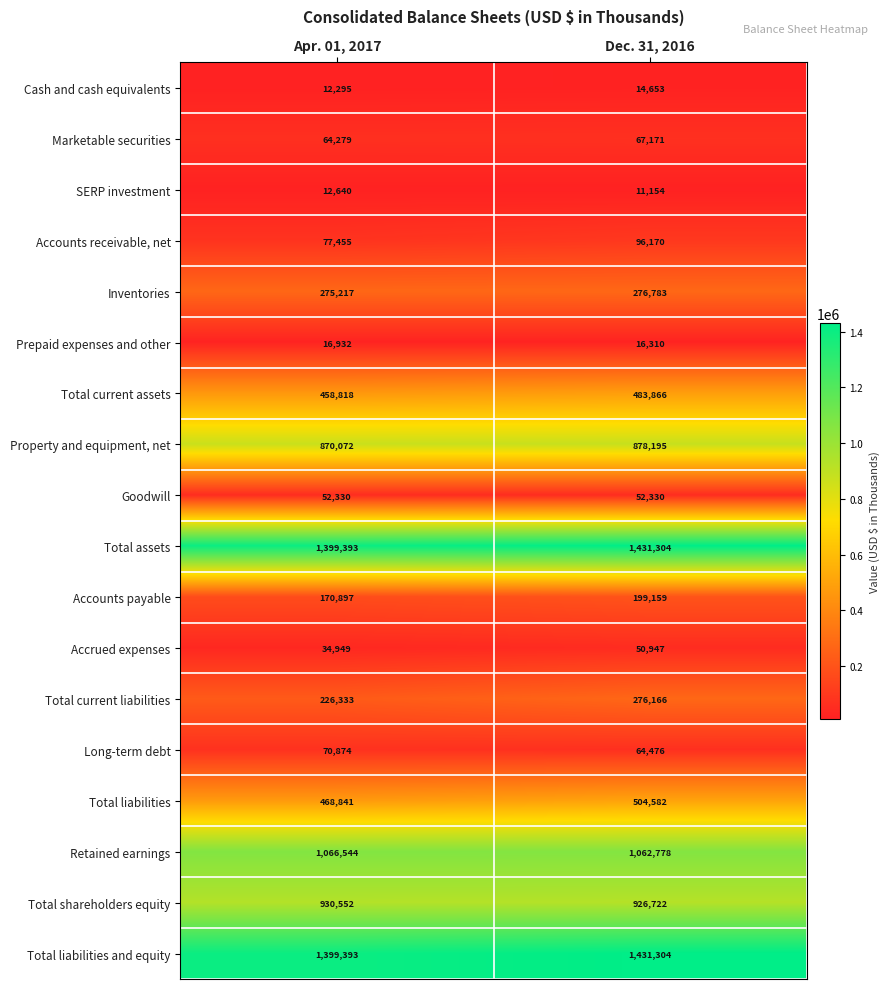

How many data points does each series have?

2